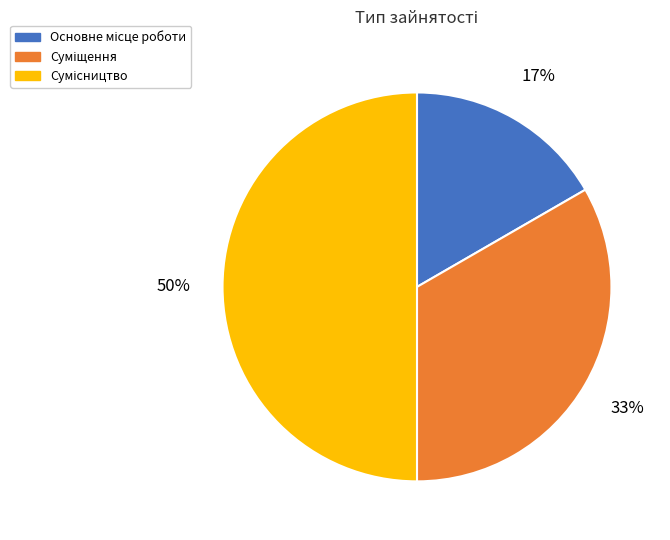

To the nearest percent, what is the difference between the largest and smallest slice percentages?

33%